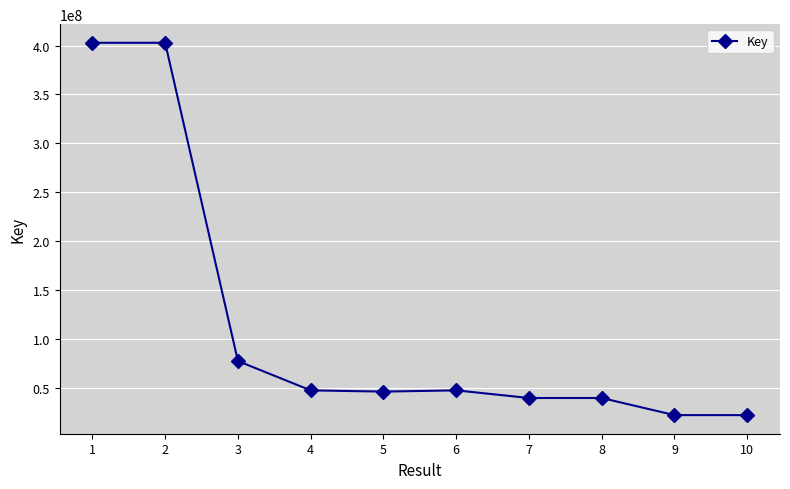

True or false: the data has more than 0 interior local peaks.

True